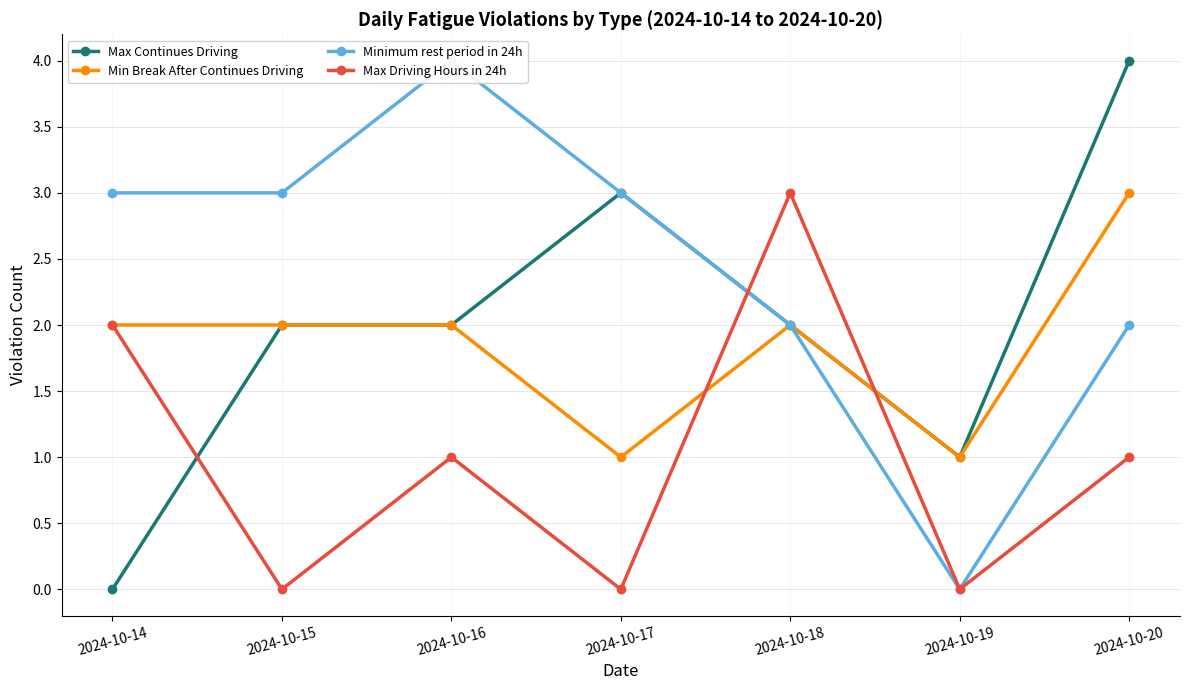

What is the difference between the maximum and minimum values in the Minimum rest period in 24h series?

4